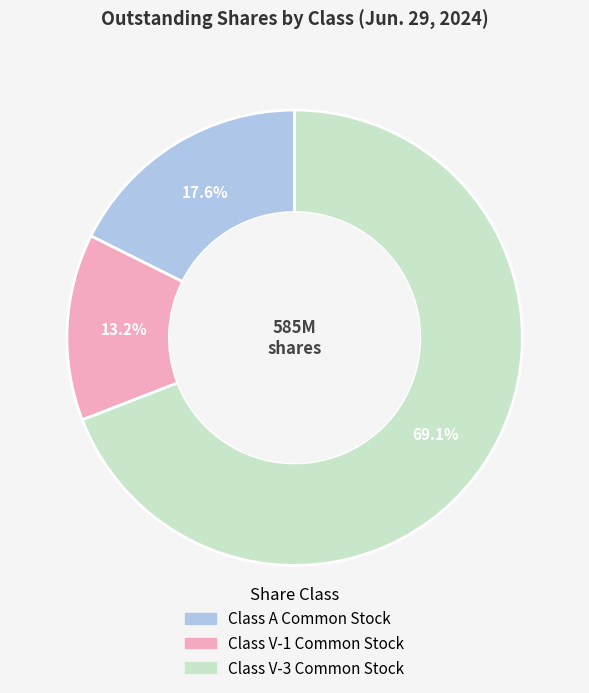

The Class A Common Stock slice represents 18% of the pie. True or false?

True